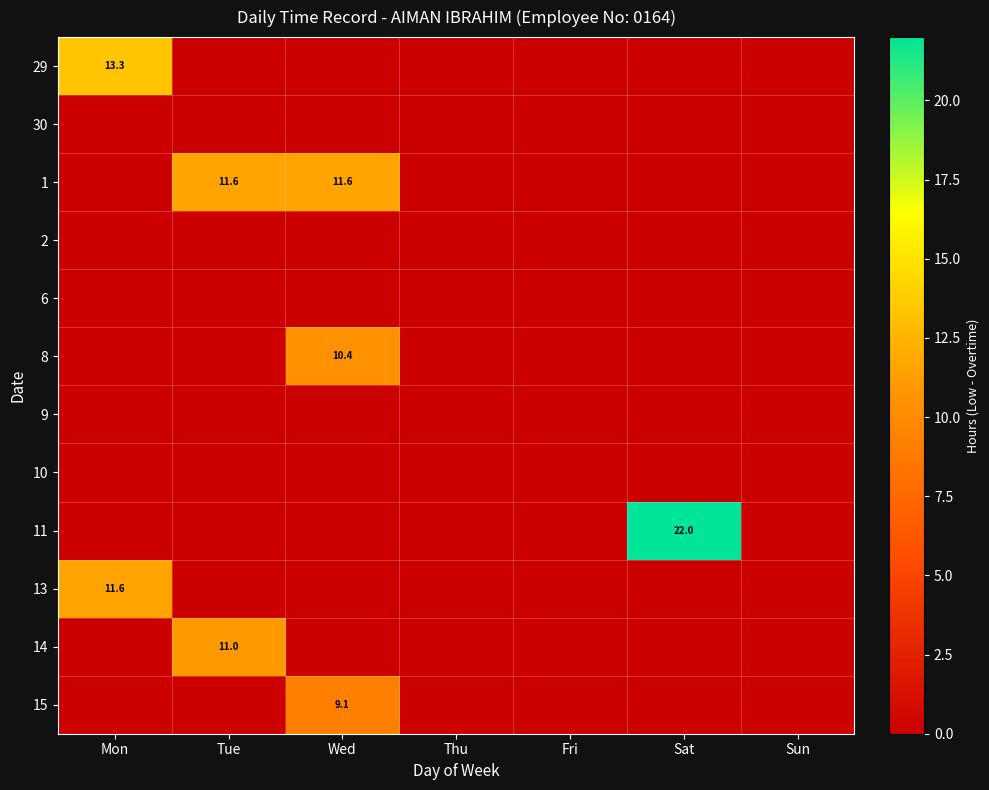

Is the value of 13 at Sun greater than the value of 30 at Sat?

No